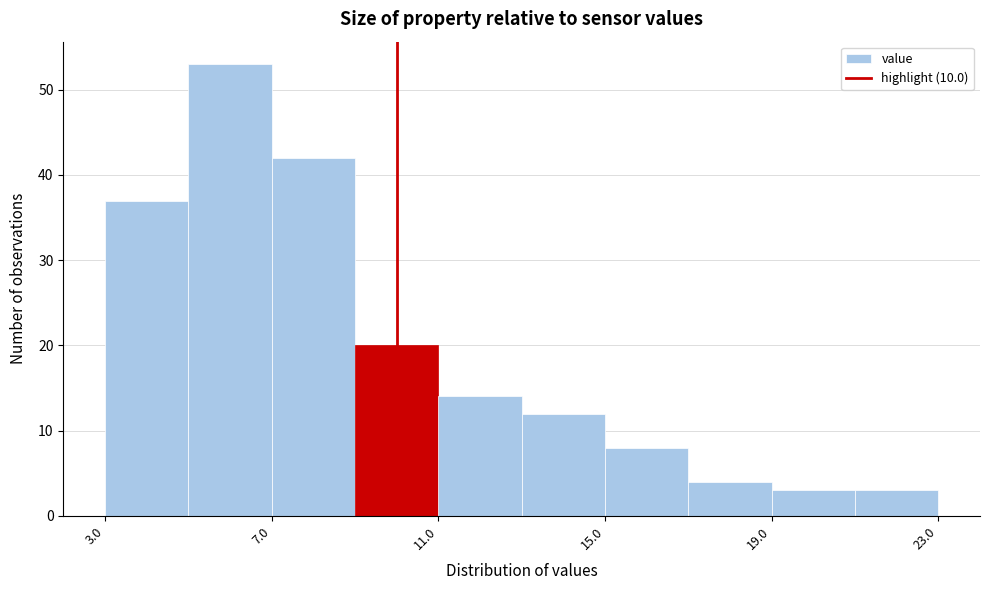

Reading left to right, transcribe this chart: for each bar, give the range it covers on the x-axis and its height. The values are not printed on the chart, so give them approximately, as read against the axis.

3 to 5: 37
5 to 7: 53
7 to 9: 42
9 to 11: 20
11 to 13: 14
13 to 15: 12
15 to 17: 8
17 to 19: 4
19 to 21: 3
21 to 23: 3